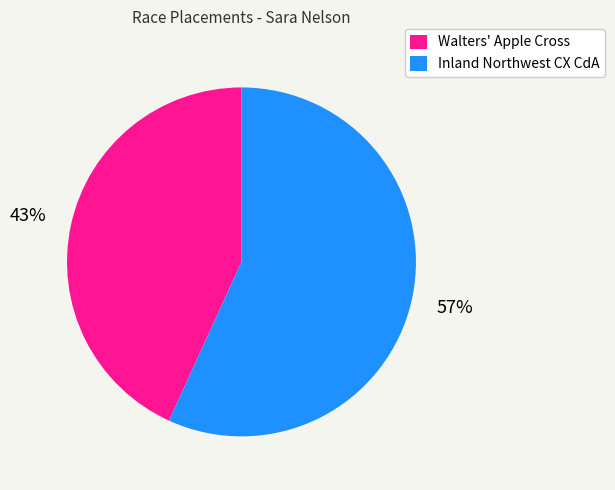

To the nearest percent, what is the combined percentage of Walters' Apple Cross and Inland Northwest CX CdA?

100%